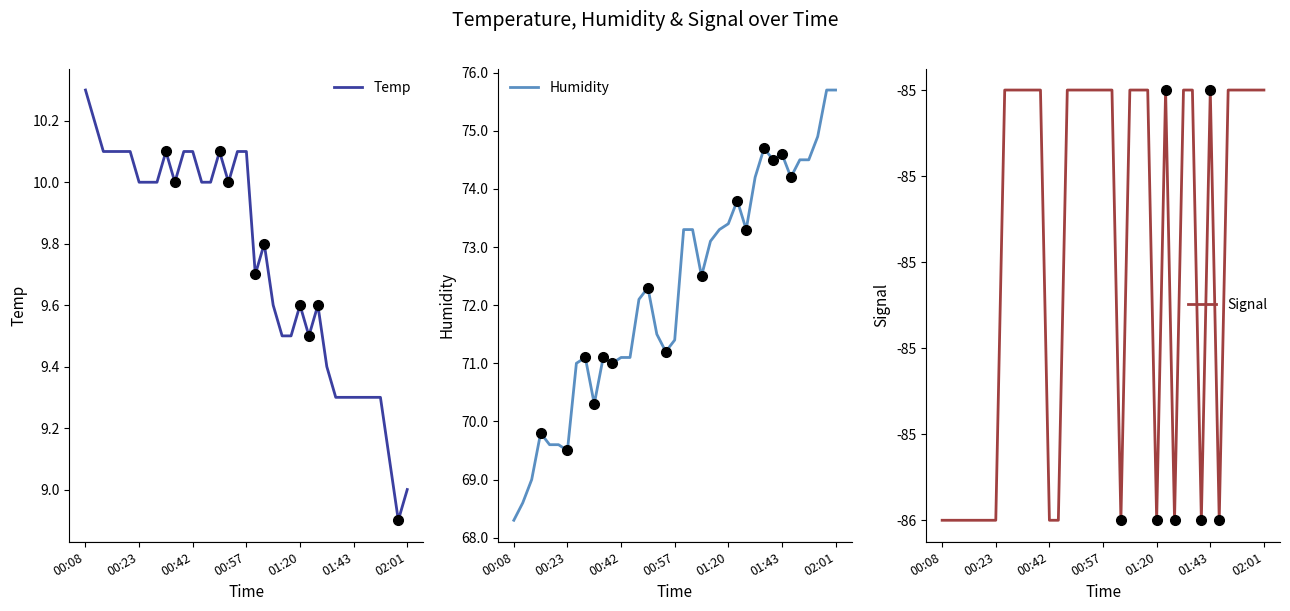

At which label does Temp reach its peak?

00:08